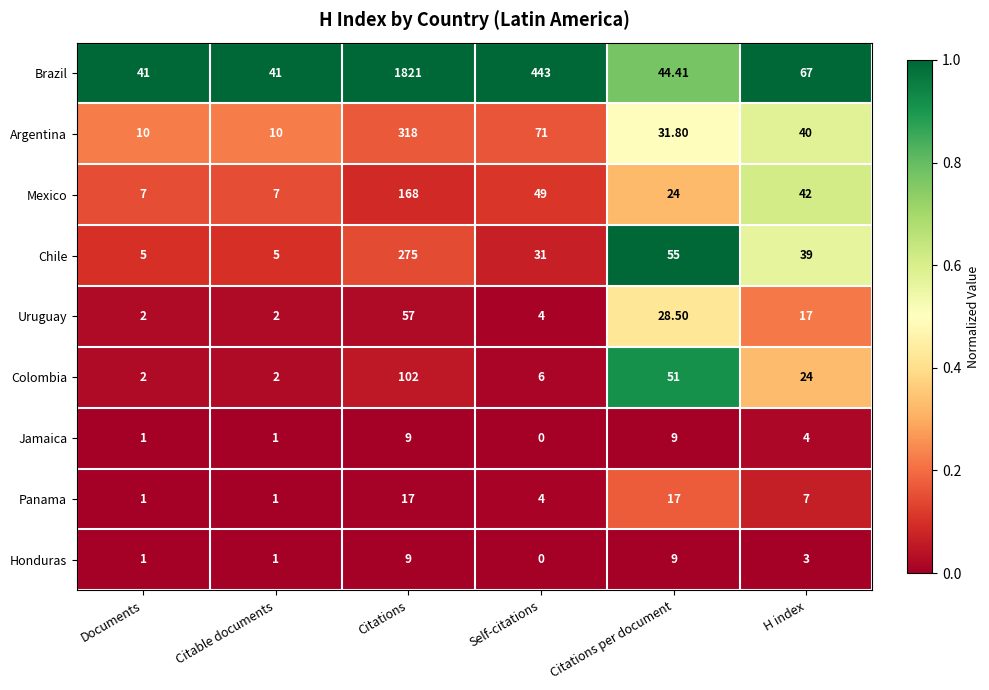

Which category has the lowest value across all series?

Self-citations